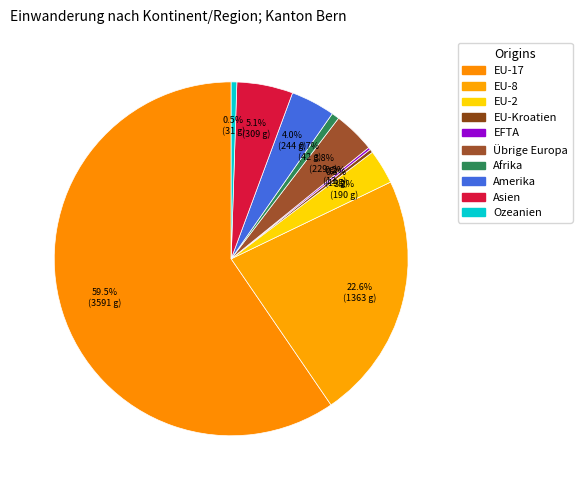

How much of the chart is everything except EU-Kroatien?

99.7%